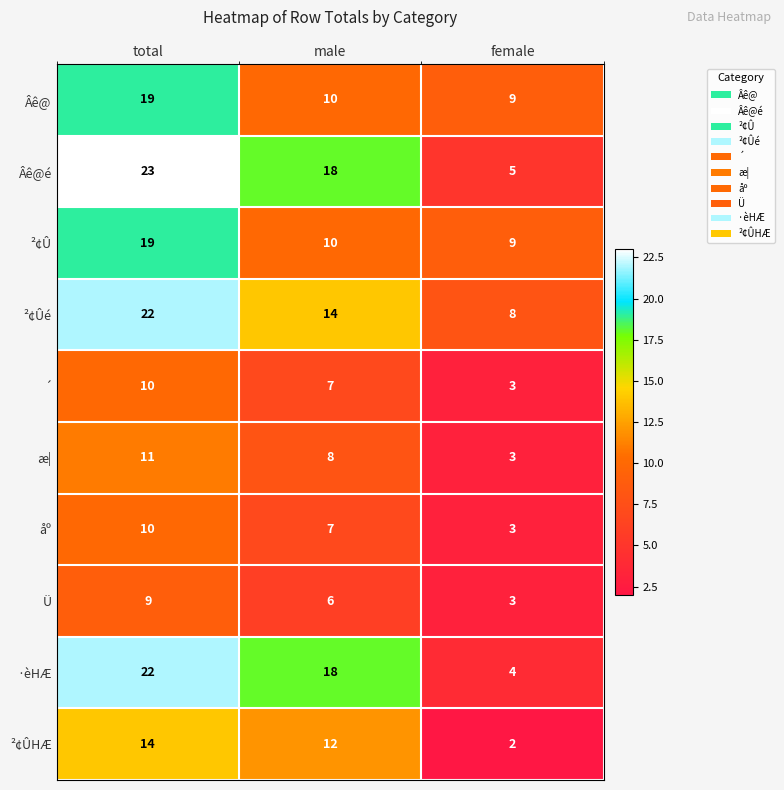

How many series are shown in this chart?

10